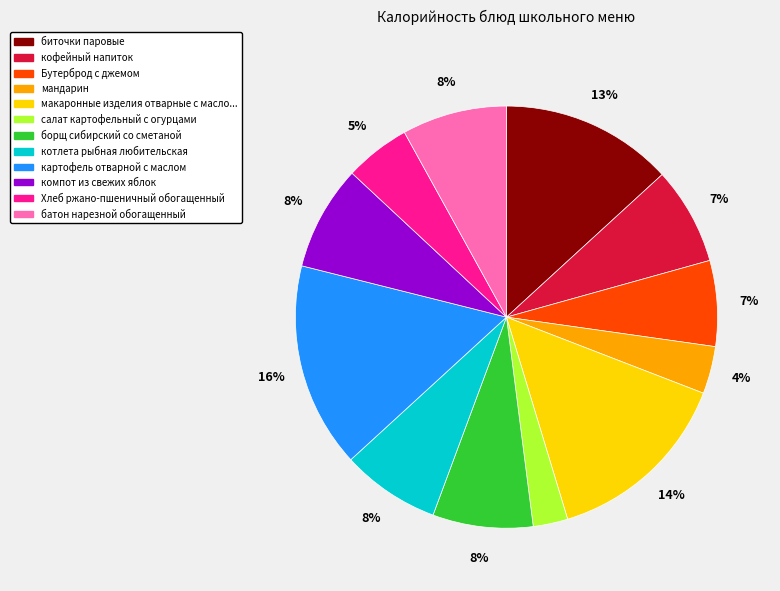

Count the number of slices in the pie.

12